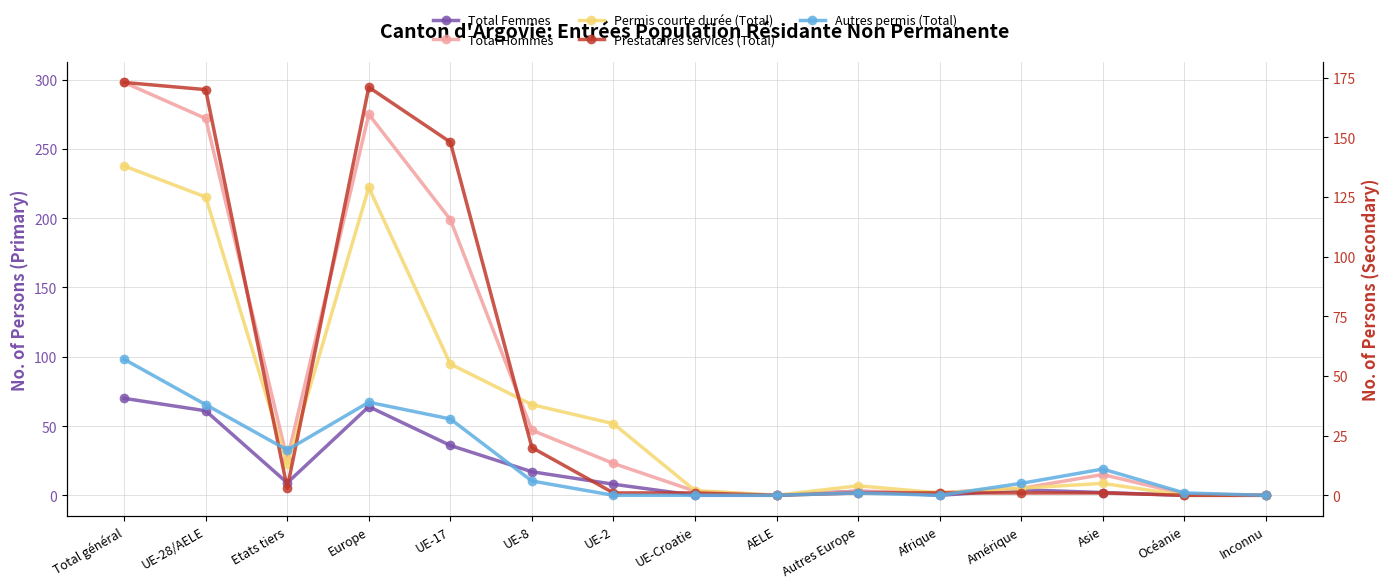

Which series has the widest spread of values?

Total Hommes